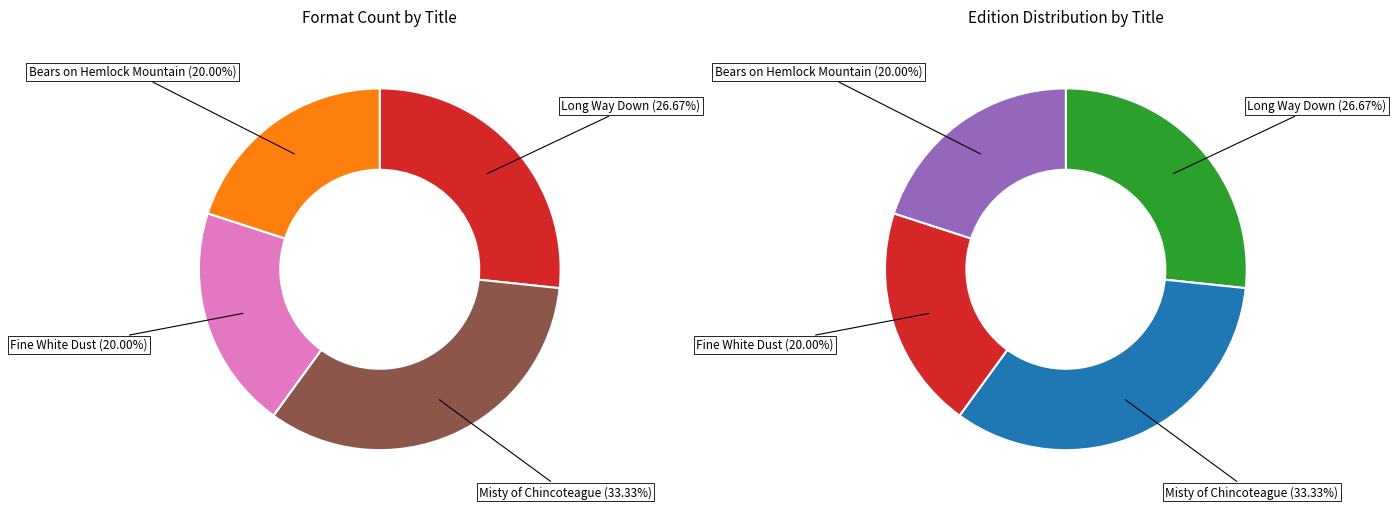

Is it true that Fine White Dust is 6% of the pie?

False